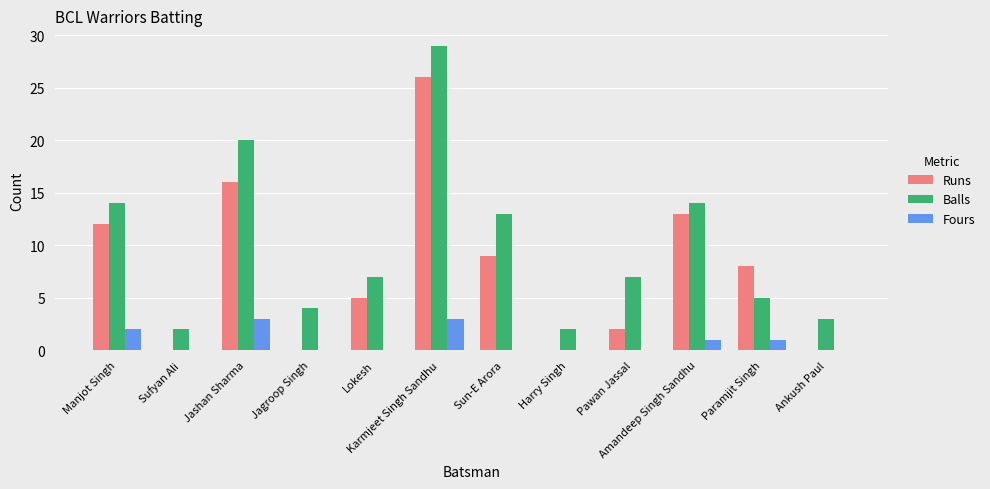

Which label corresponds to the largest value in the chart?

Karmjeet Singh Sandhu